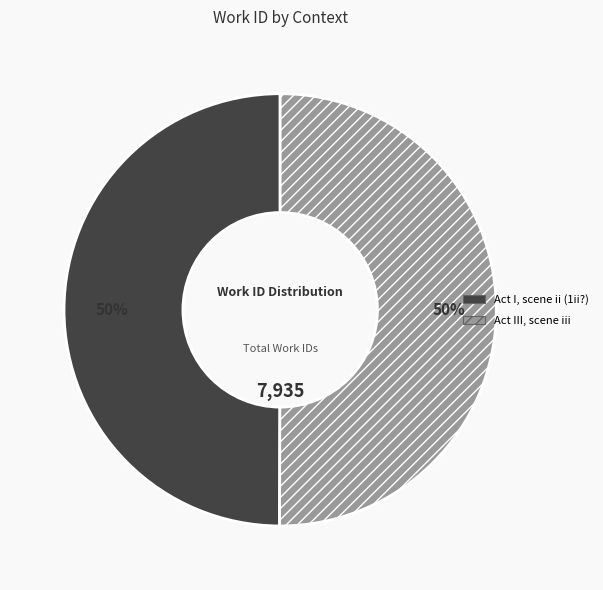

The Act III, scene iii slice represents 36% of the pie. True or false?

False